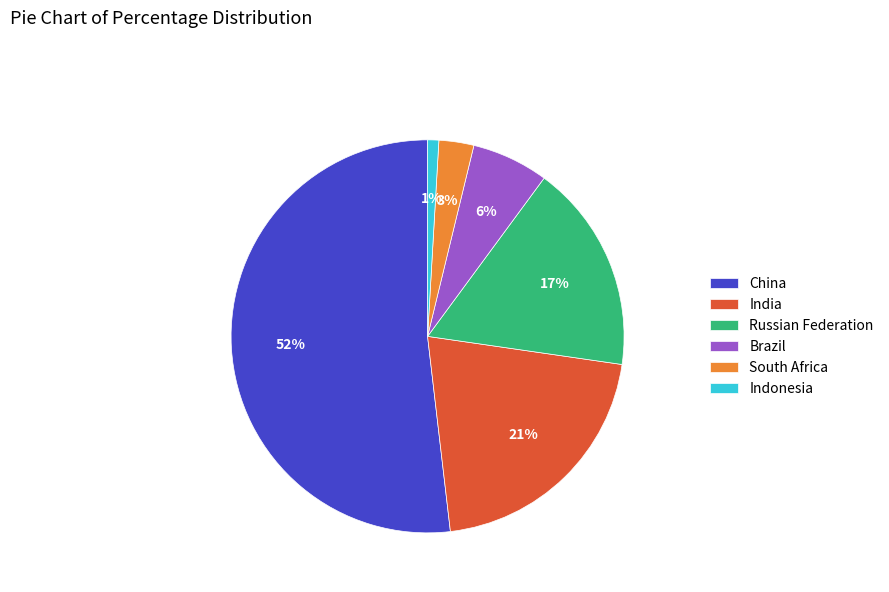

Is the sum of Indonesia and Brazil greater than half?

No